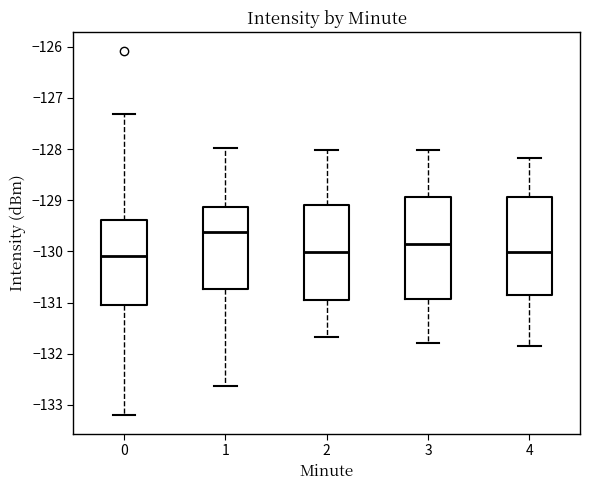

Which box's median line is the highest?

1